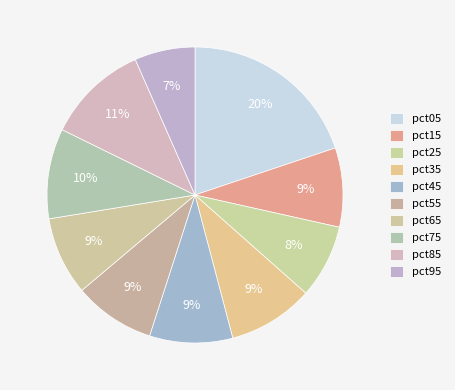

What is the smallest slice in the pie chart?

pct95